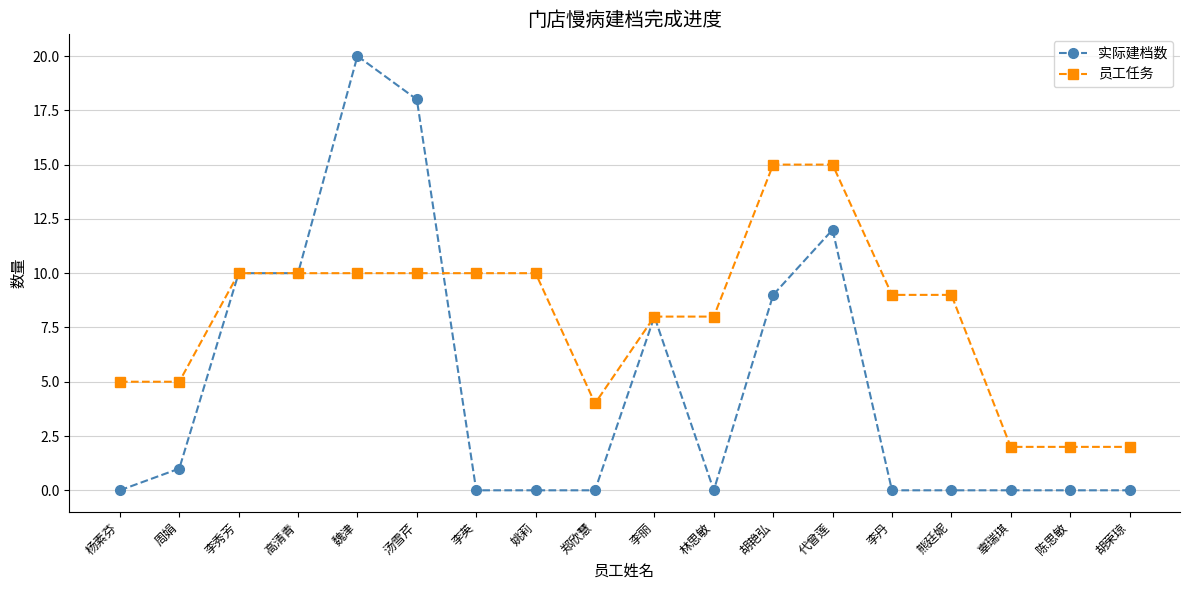

Rank the series by their average value, from lowest to highest.

实际建档数, 员工任务